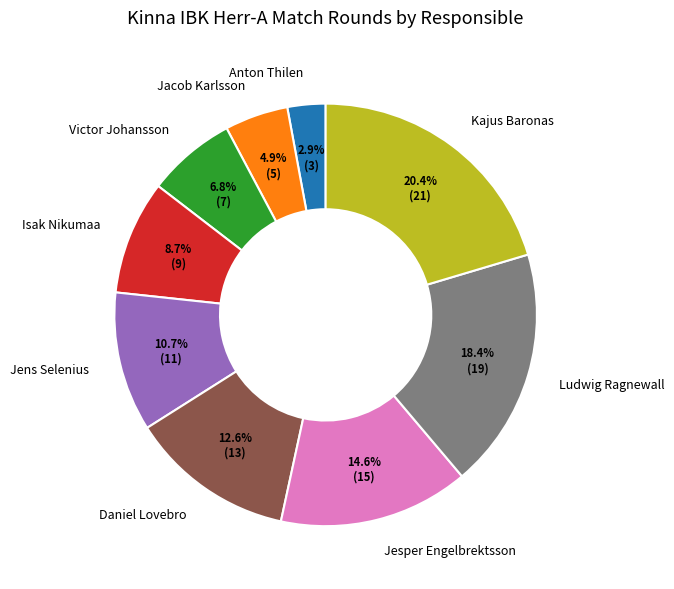

Is it true that Daniel Lovebro is 13% of the pie?

True